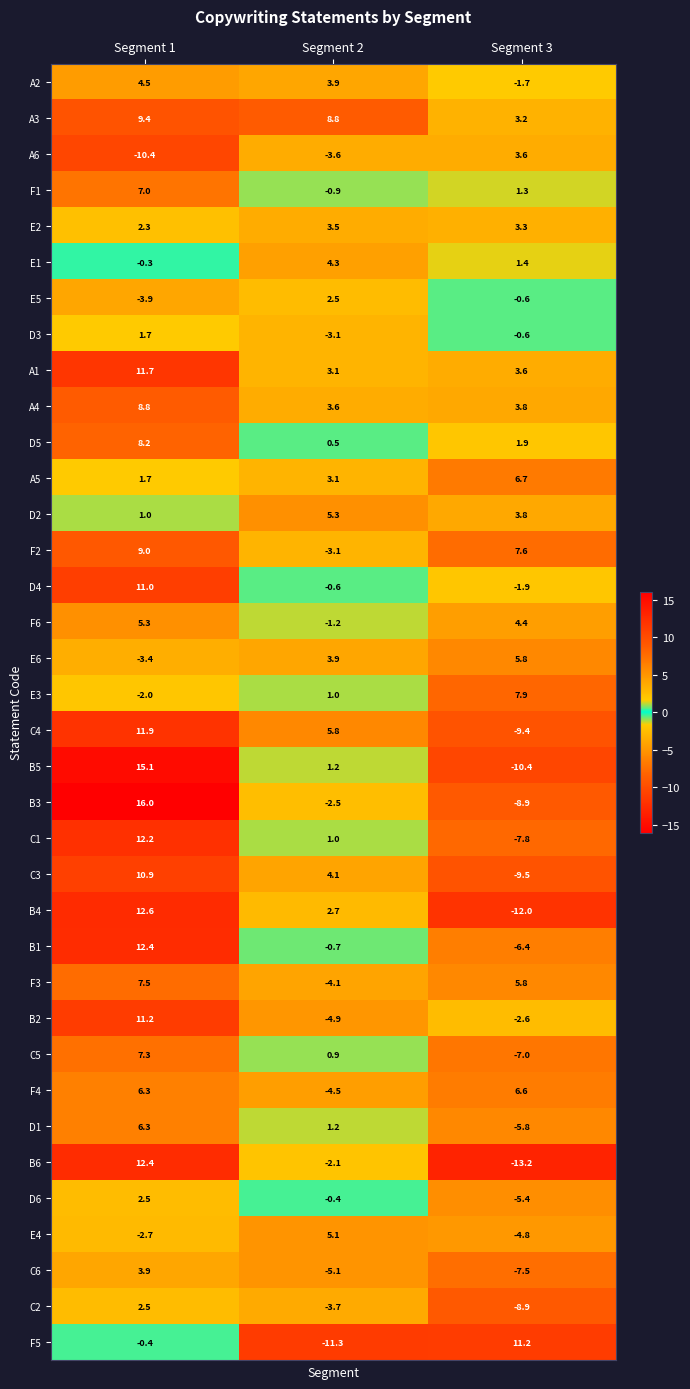

What is the approximate value of C3 at Segment 2?

4.1